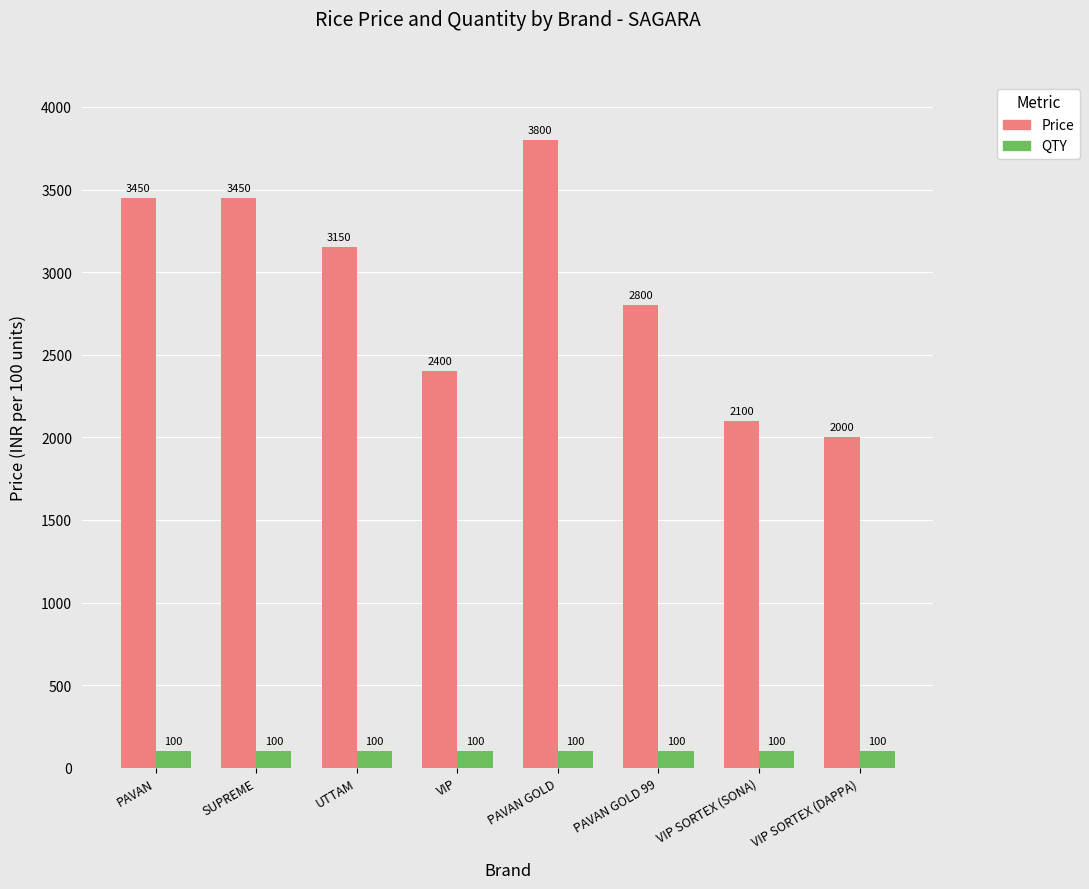

What position from the right is VIP SORTEX (SONA)?

2